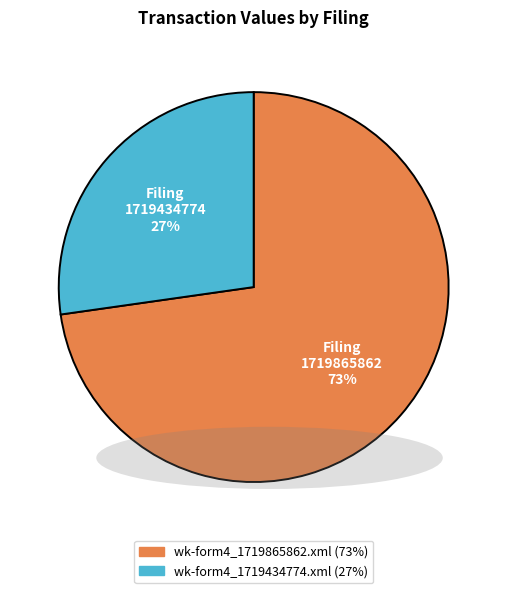

Does any single category account for the majority?

Yes